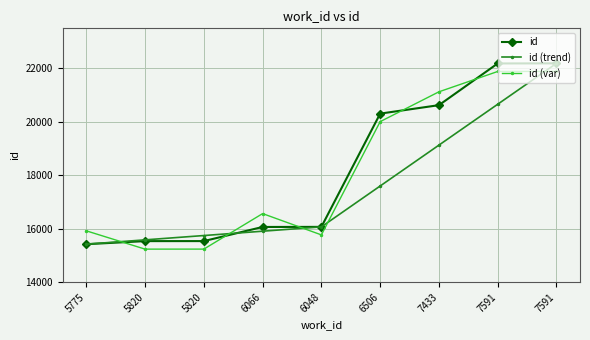

What is the total value across all series at 7433?

60876.0